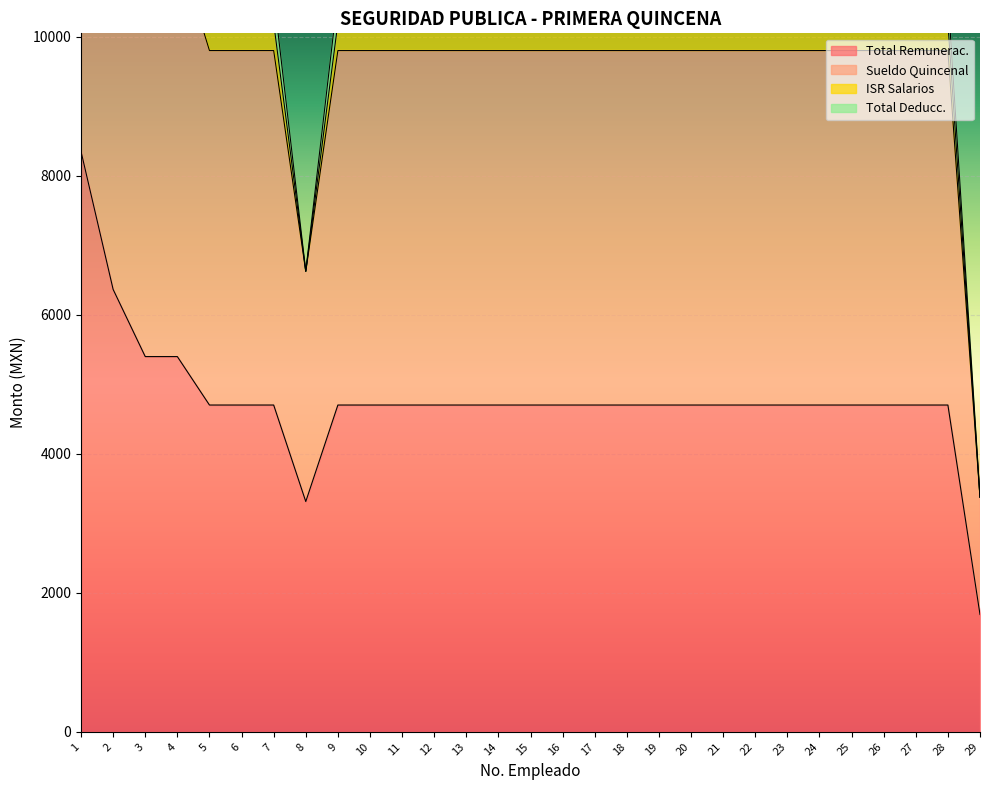

At which category is the sum across all series the highest?

1